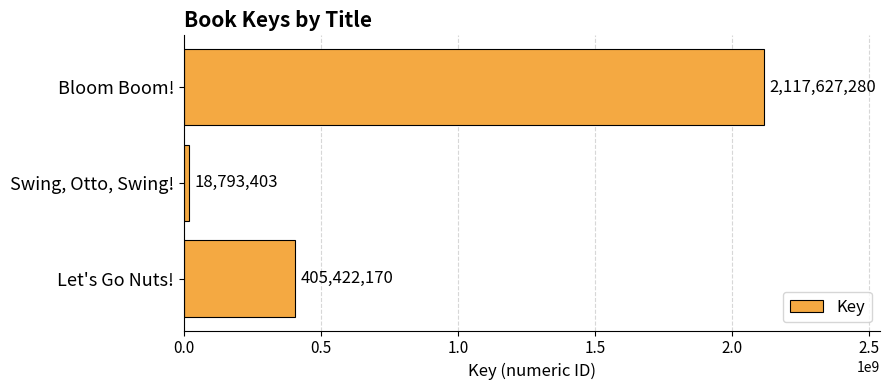

What is the difference between the maximum and minimum values?

2098833877